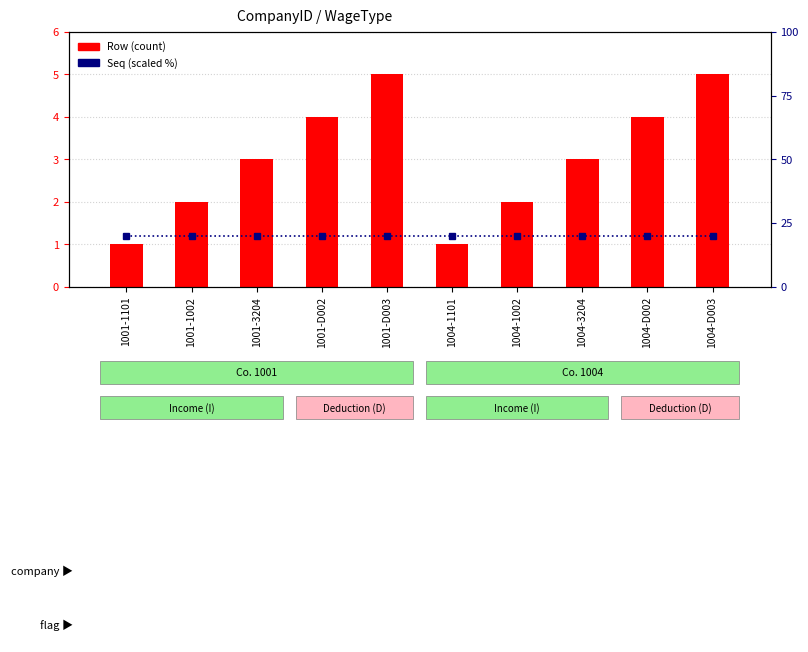

Which category has the highest value in the Seq (scaled) series?

1001-1101